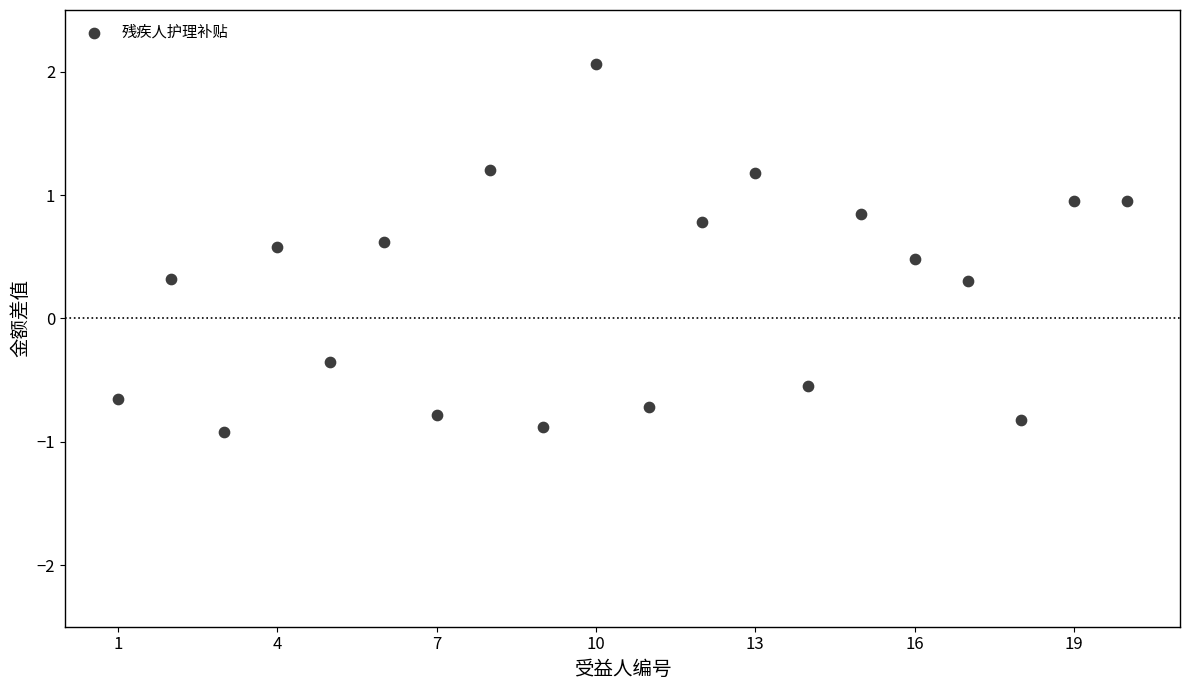

What is the range of X values (max minus min)?

19.0